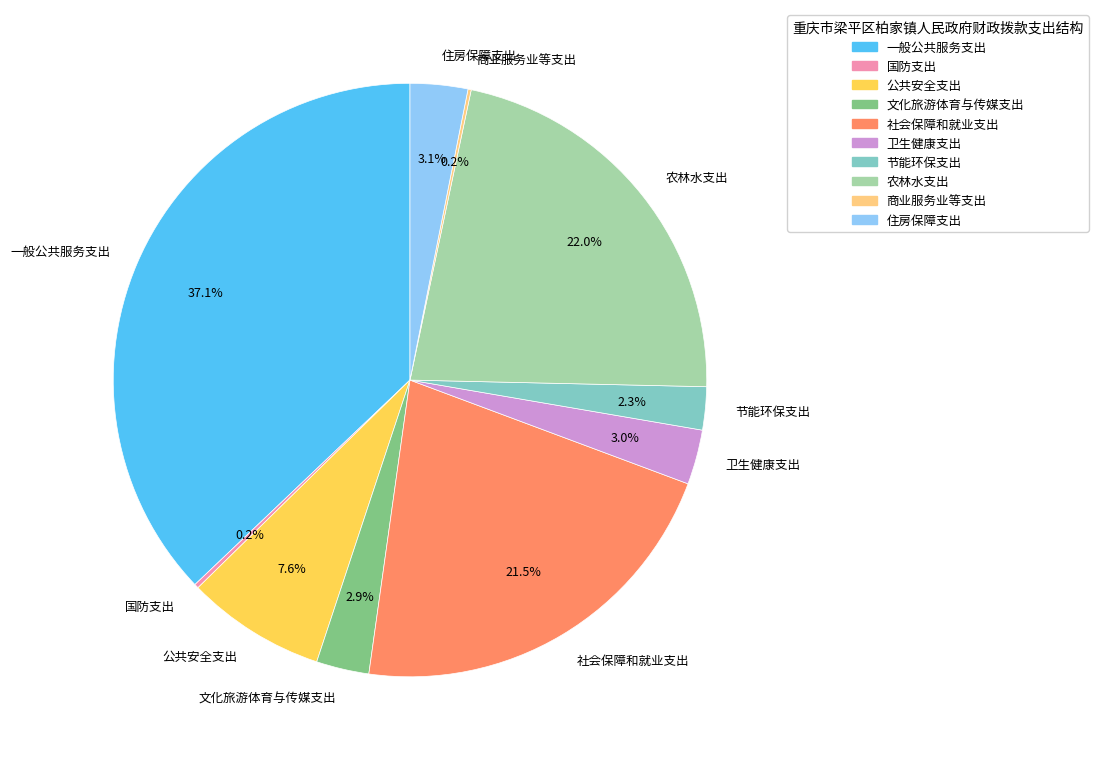

Is there any slice that represents more than half of the pie?

No